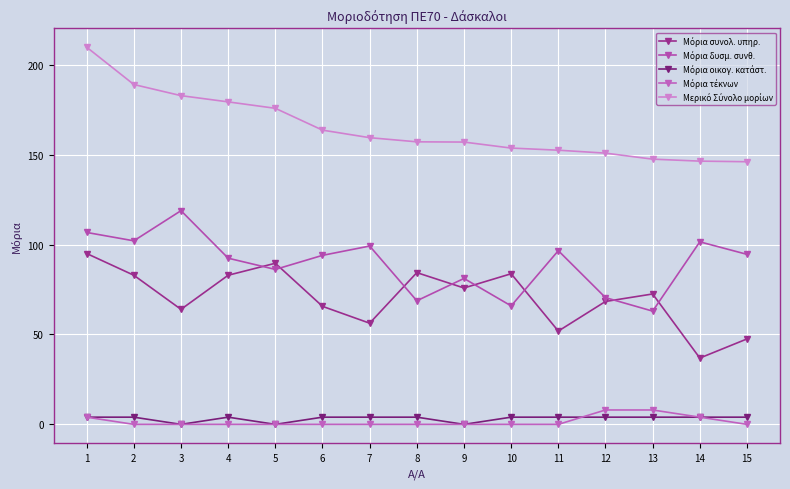

Is it true that Μόρια συνολ. υπηρ. equals 65.6 at 6?

True